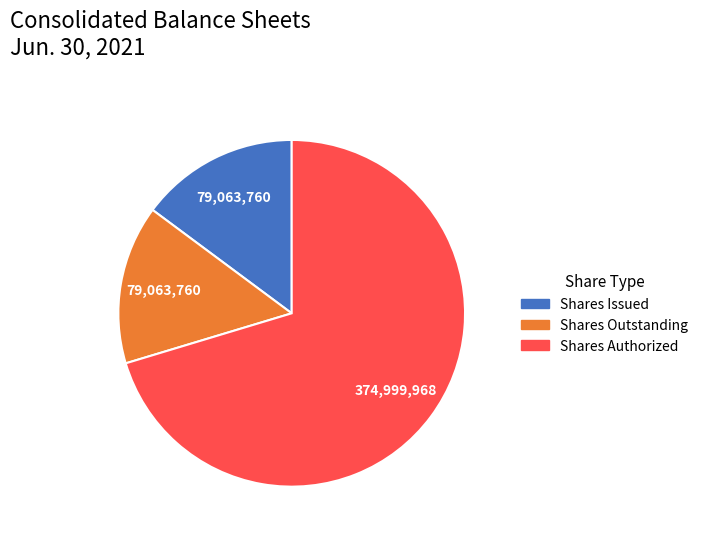

Count the number of slices in the pie.

3